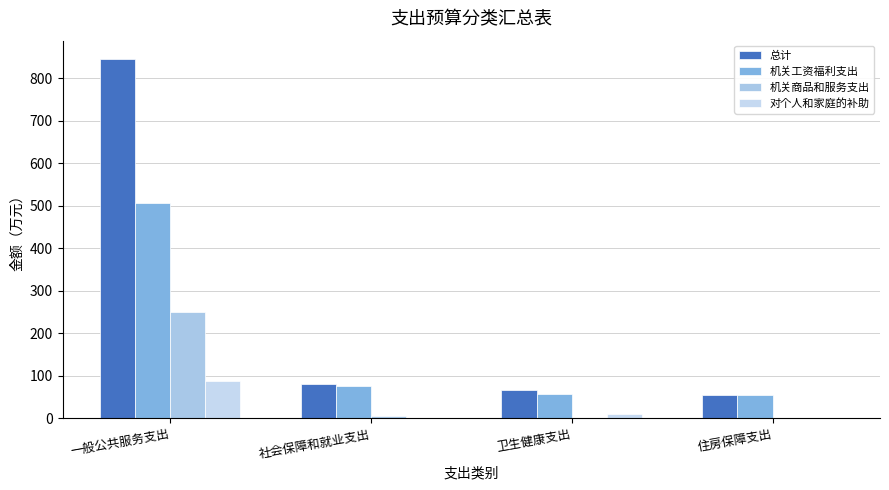

At which label does 总计 first exceed 80?

一般公共服务支出